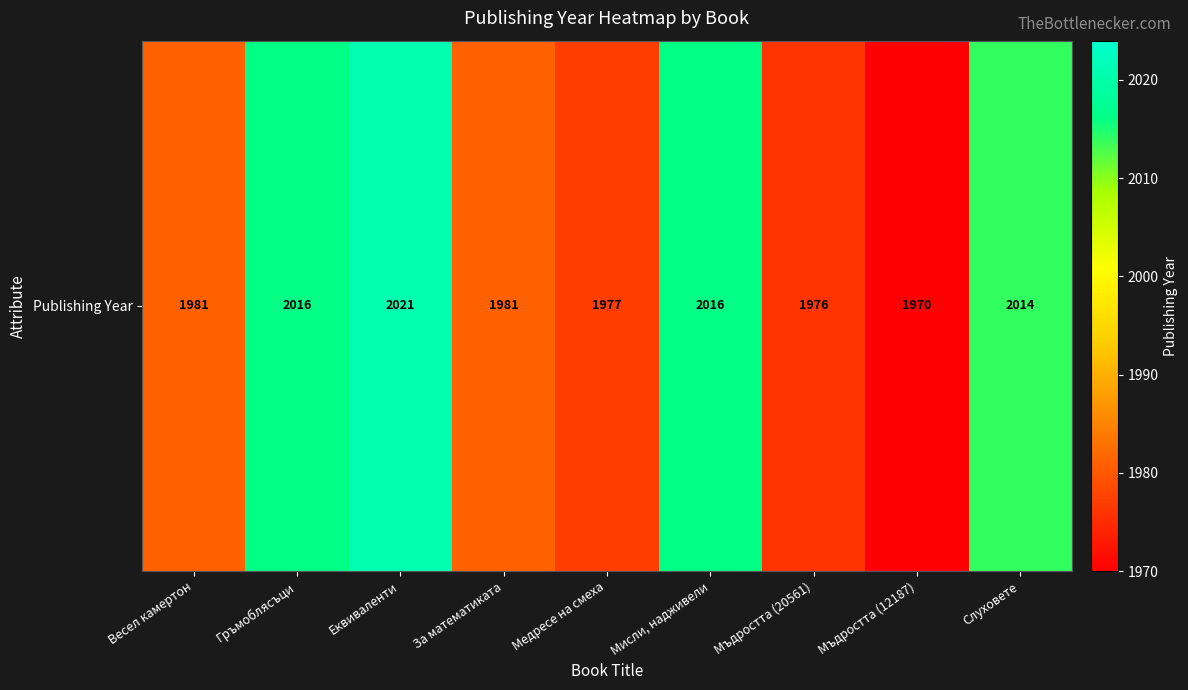

True or false: the data shows 1976 at Мъдростта (20561).

True